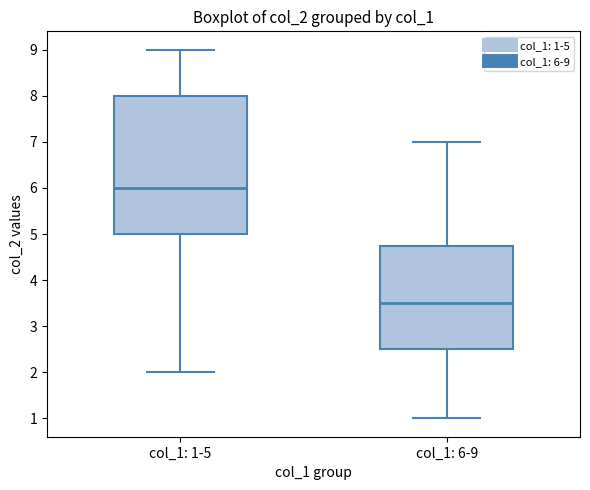

Which box is the tallest, from its lower edge to its upper edge?

col_1: 1-5